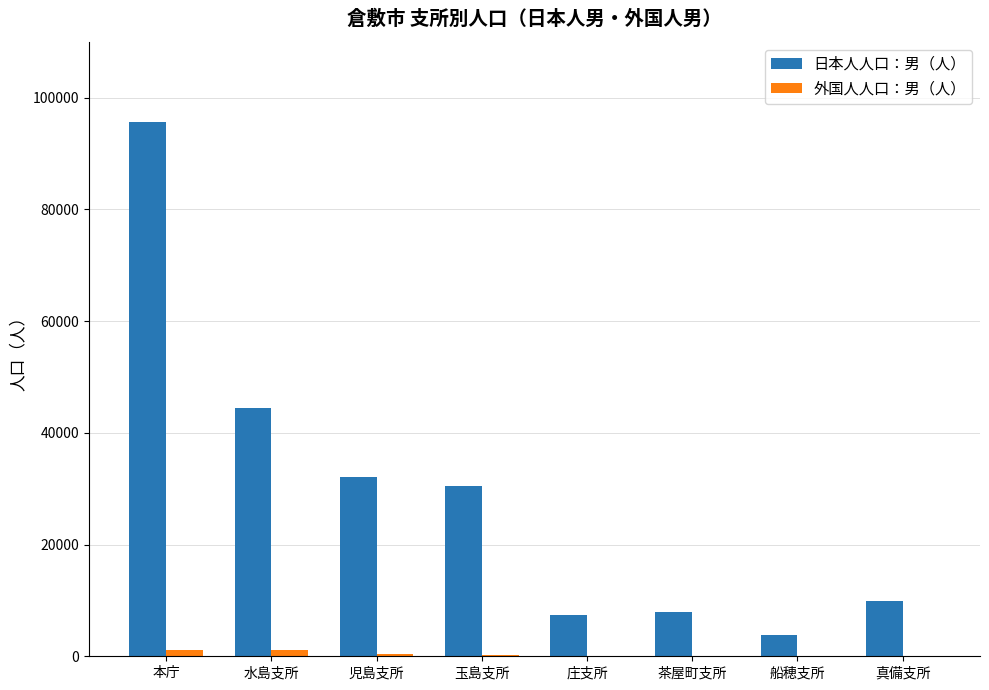

Count the number of categories in the chart.

8